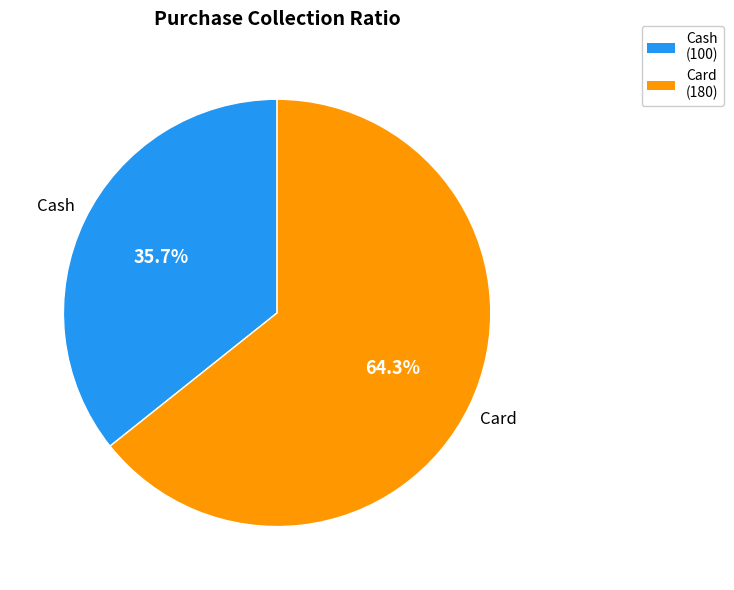

Count the number of slices in the pie.

2